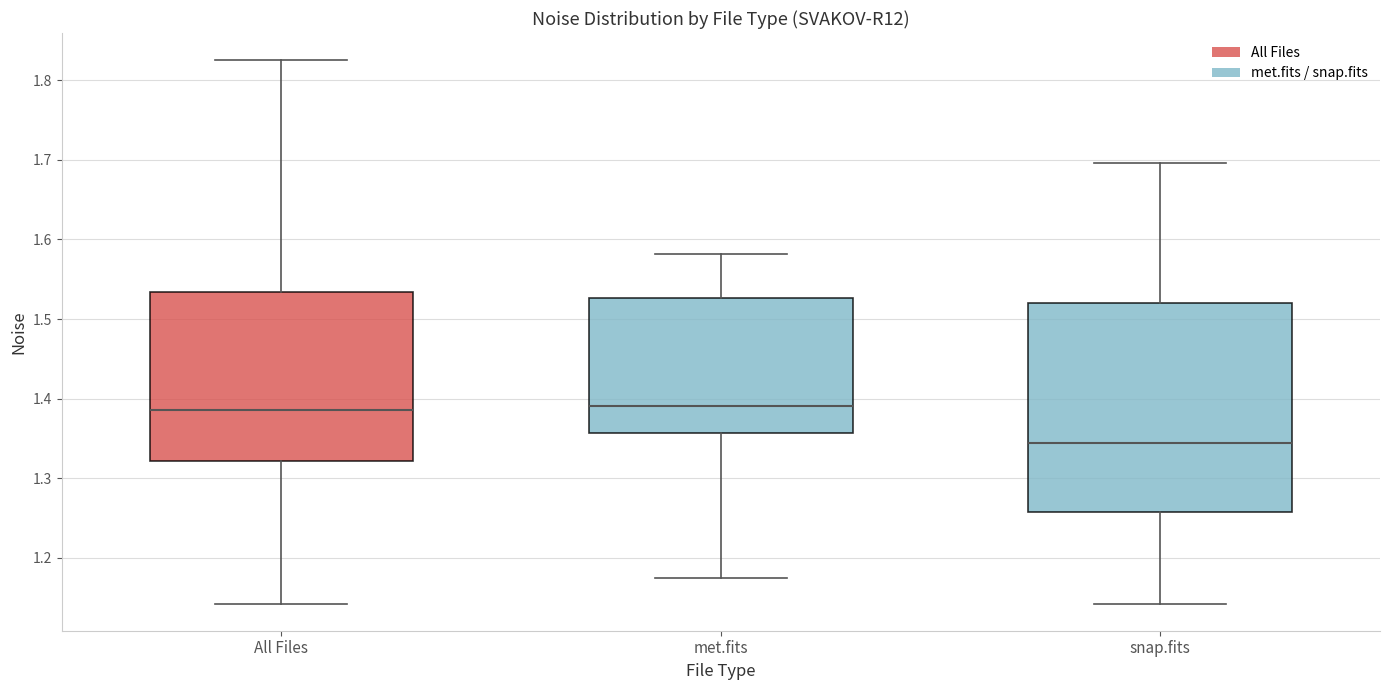

Comparing the boxes themselves (not the whiskers), which one is the tallest?

snap.fits